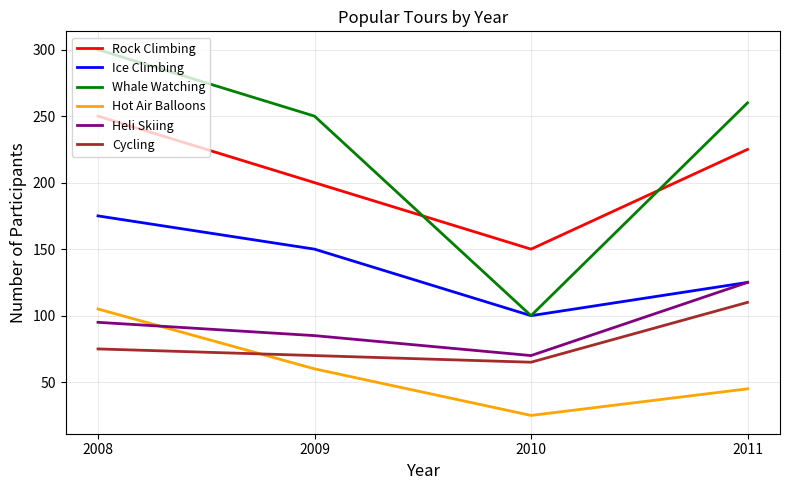

What is the difference between the highest and lowest values at 2010?

125